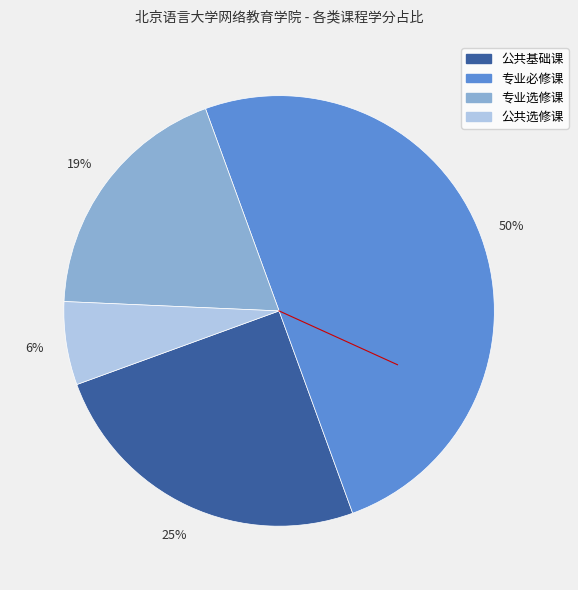

What is the smallest slice in the pie chart?

公共选修课